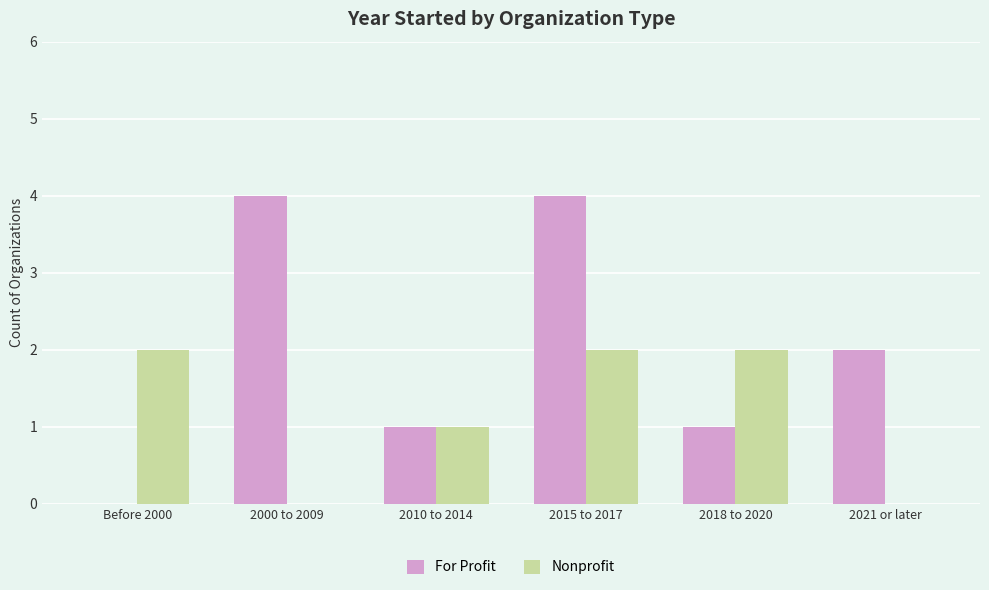

How many series are shown in this chart?

2